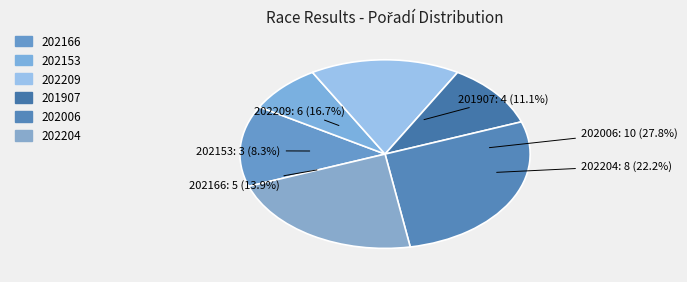

What is the change in value from 201907 to 202204?

+4